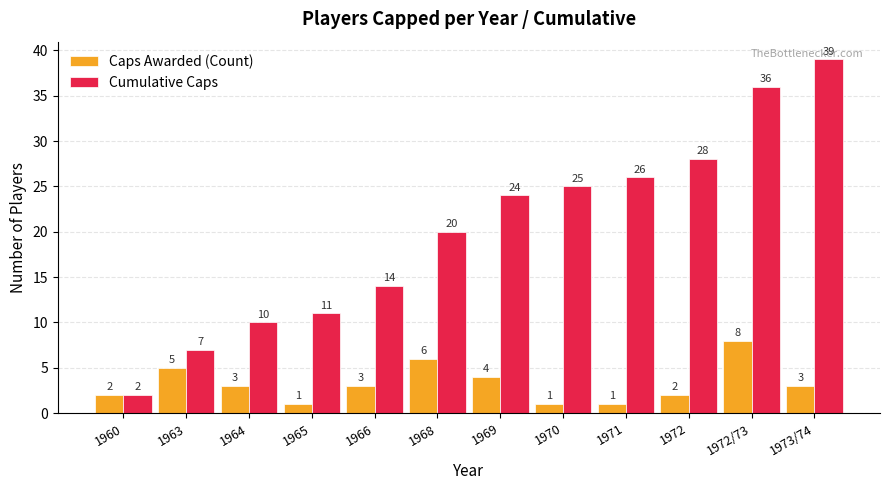

Rank the series by their maximum value, from highest to lowest.

Cumulative Caps, Caps Awarded (Count)